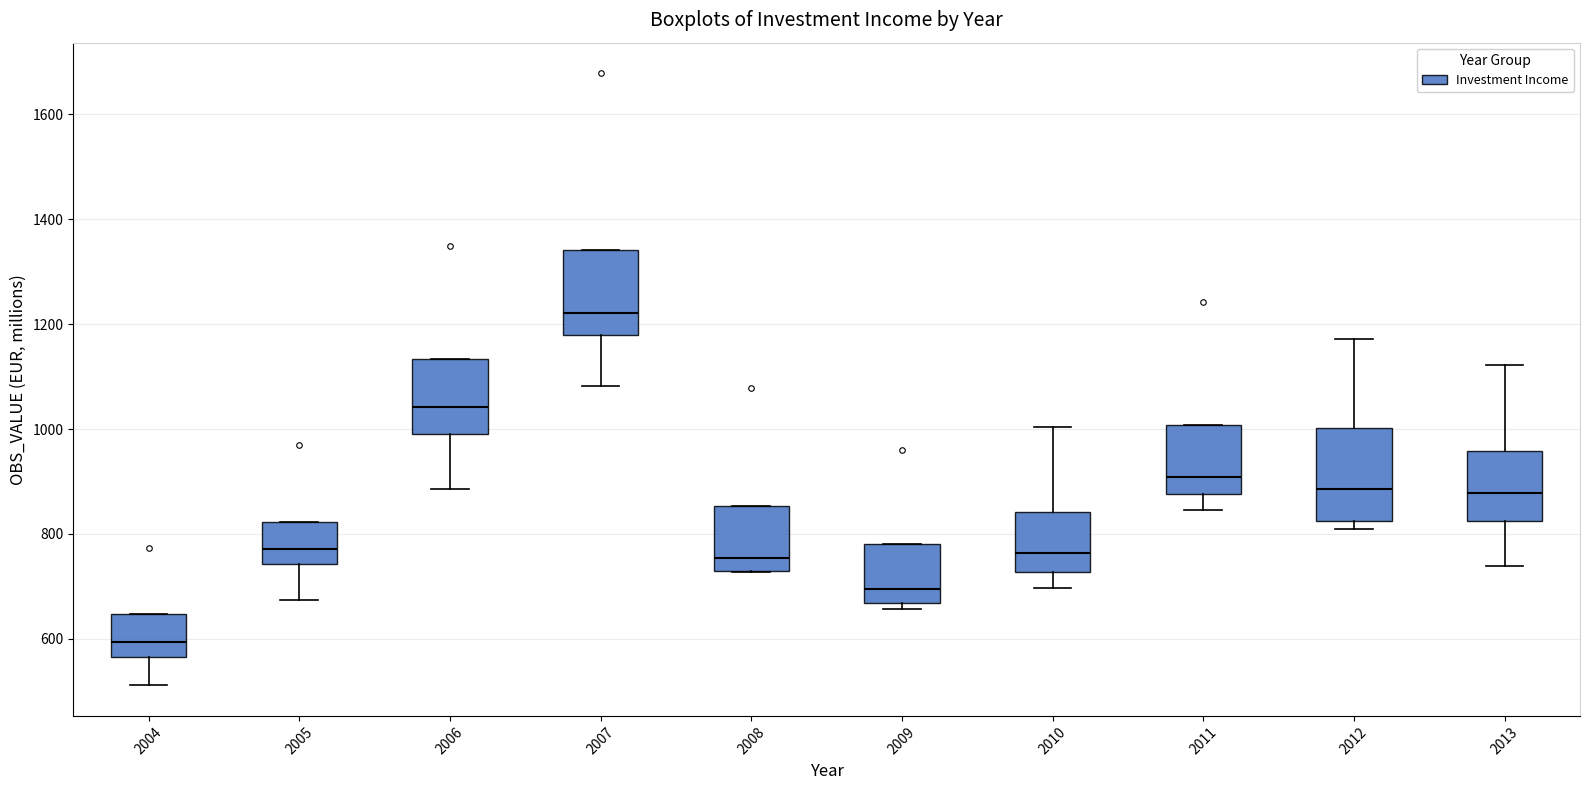

Reading left to right, read every box against the y-axis: the position of its median line, the range the box covers, and the ends of its whiskers. The values are not printed on the chart, so give them approximately, as read against the axis.

2004: median 600, box 560 to 640, whiskers 520 to 640
2005: median 780, box 740 to 820, whiskers 680 to 820
2006: median 1040, box 980 to 1140, whiskers 880 to 1140
2007: median 1220, box 1180 to 1340, whiskers 1080 to 1340
2008: median 760, box 720 to 860, whiskers 720 to 860
2009: median 700, box 660 to 780, whiskers 660 (just below the box's lower edge) to 780
2010: median 760, box 720 to 840, whiskers 700 to 1000
2011: median 900, box 880 to 1000, whiskers 840 to 1000
2012: median 880, box 820 to 1000, whiskers 820 (just below the box's lower edge) to 1180
2013: median 880, box 820 to 960, whiskers 740 to 1120